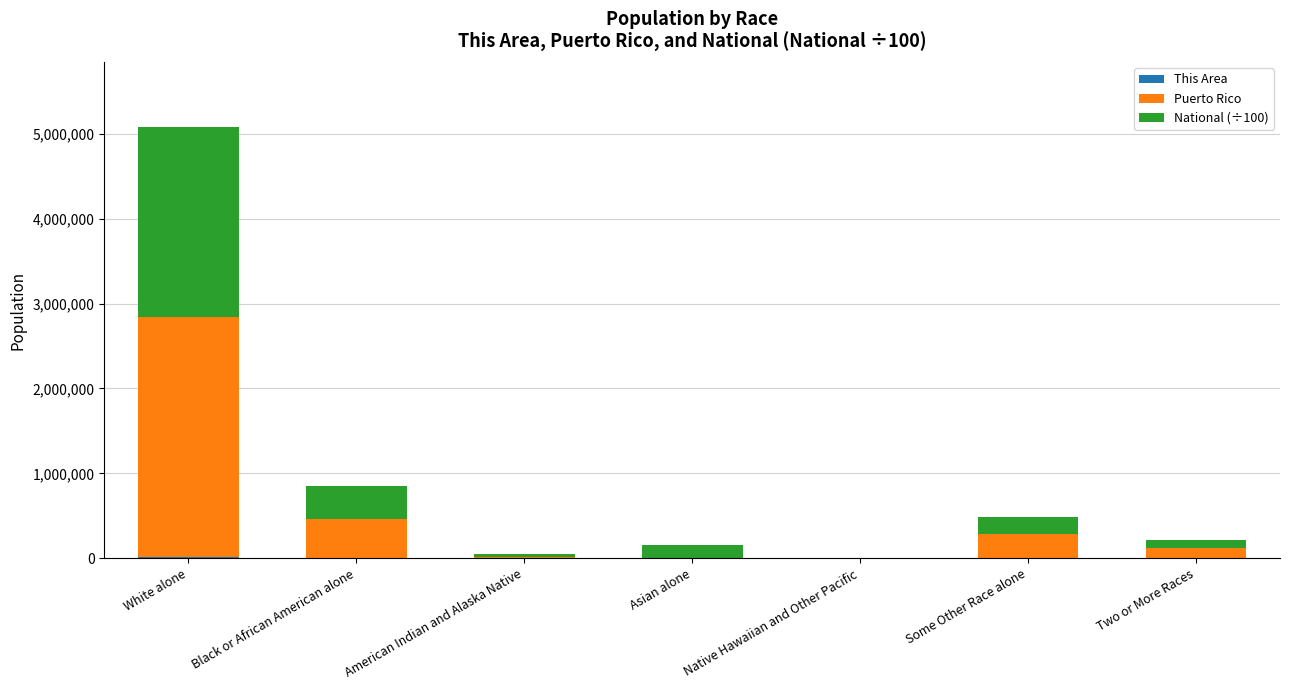

At which category is the sum across all series the highest?

White alone